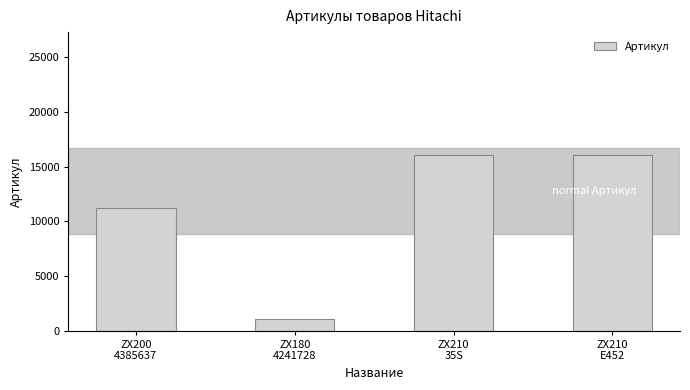

What is the change in value from ZX200
4385637 to ZX210
E452?

+4838